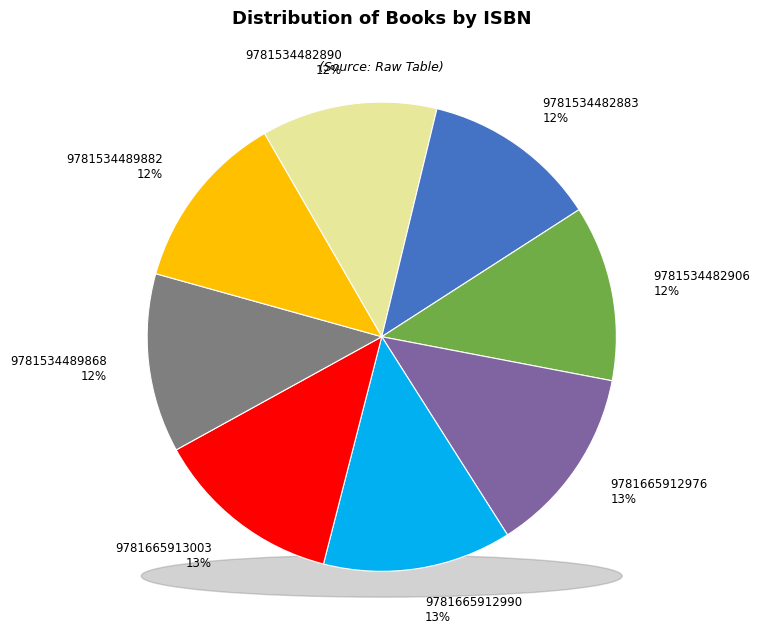

True or false: Land of Dragons (Hardcover) accounts for 12% of the total.

True